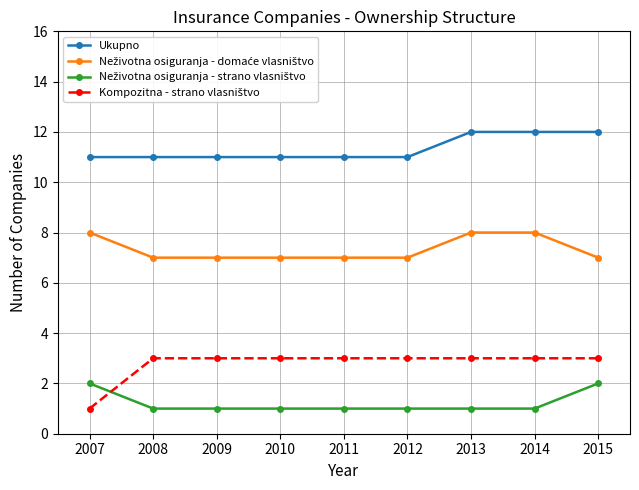

How many distinct data groups are displayed?

4